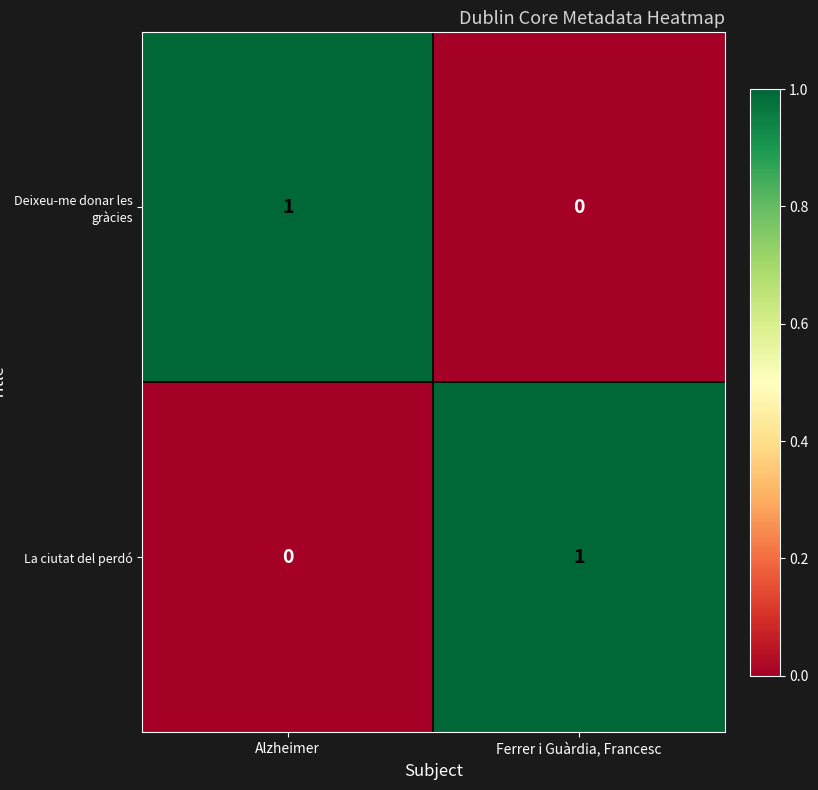

At Alzheimer, list the series in order from largest to smallest.

Deixeu-me donar les gràcies, La ciutat del perdó